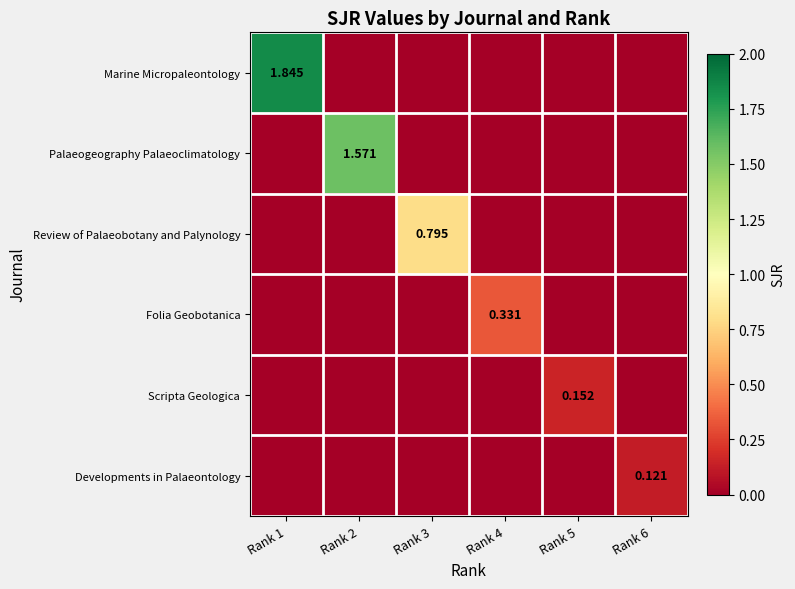

List the series in order of their peak value, highest first.

Marine Micropaleontology, Palaeogeography Palaeoclimatology, Review of Palaeobotany and Palynology, Folia Geobotanica, Scripta Geologica, Developments in Palaeontology